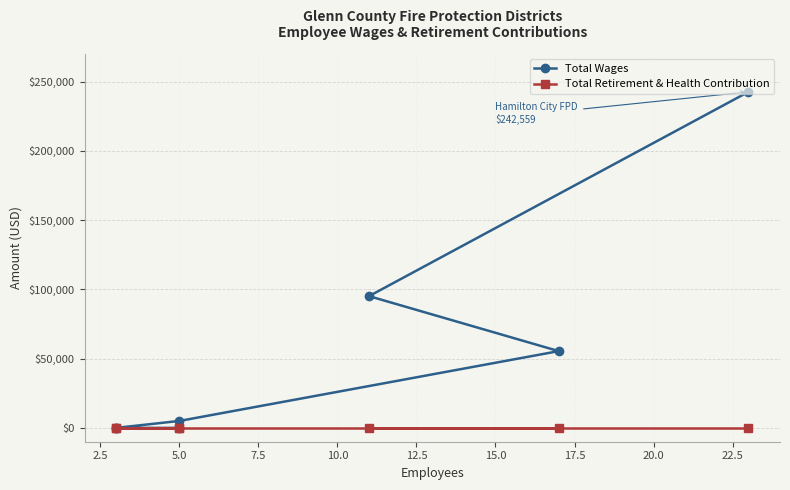

True or false: Total Wages and Total Retirement & Health Contribution cross at least once.

False